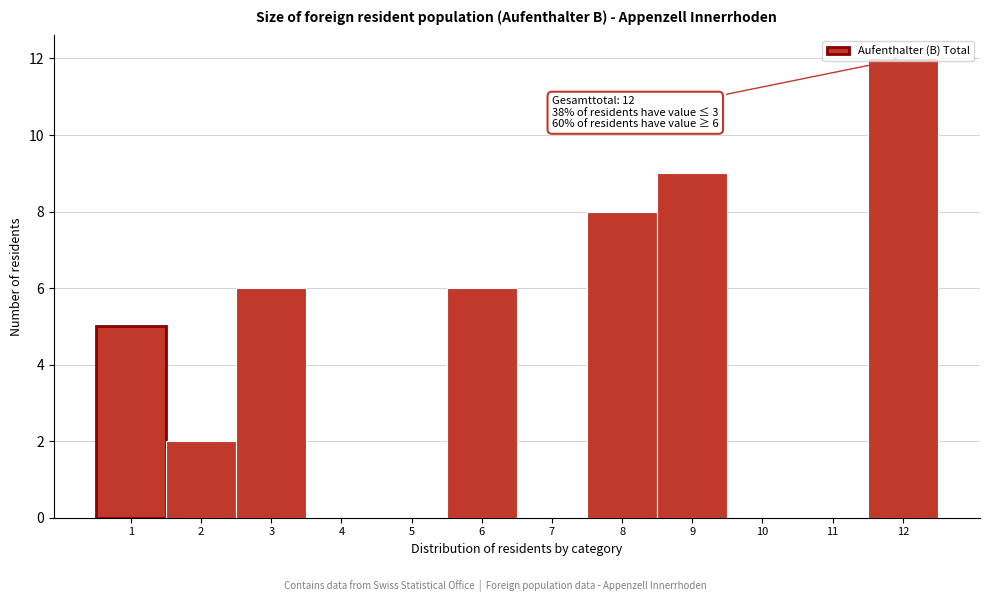

Over which range of the x-axis is the bar tallest?

11.5 to 12.5